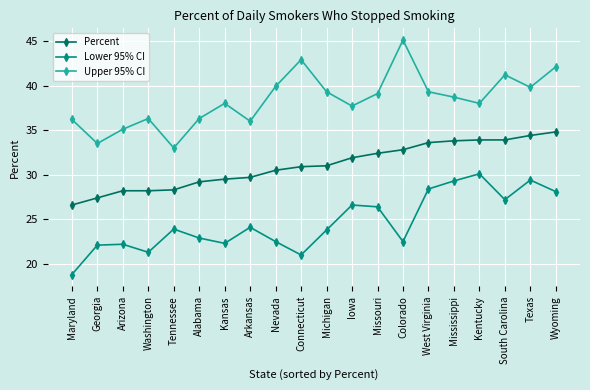

Between Georgia and Nevada, which series saw the biggest shift?

Upper 95% CI